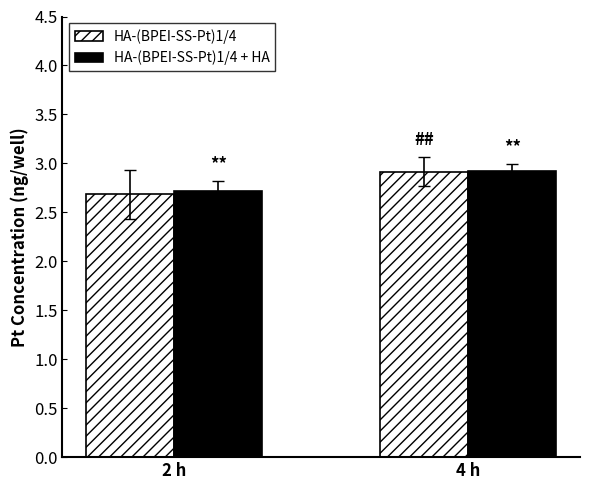

Which category has the highest value in the HA-(BPEI-SS-Pt)1/4 + HA series?

4 h